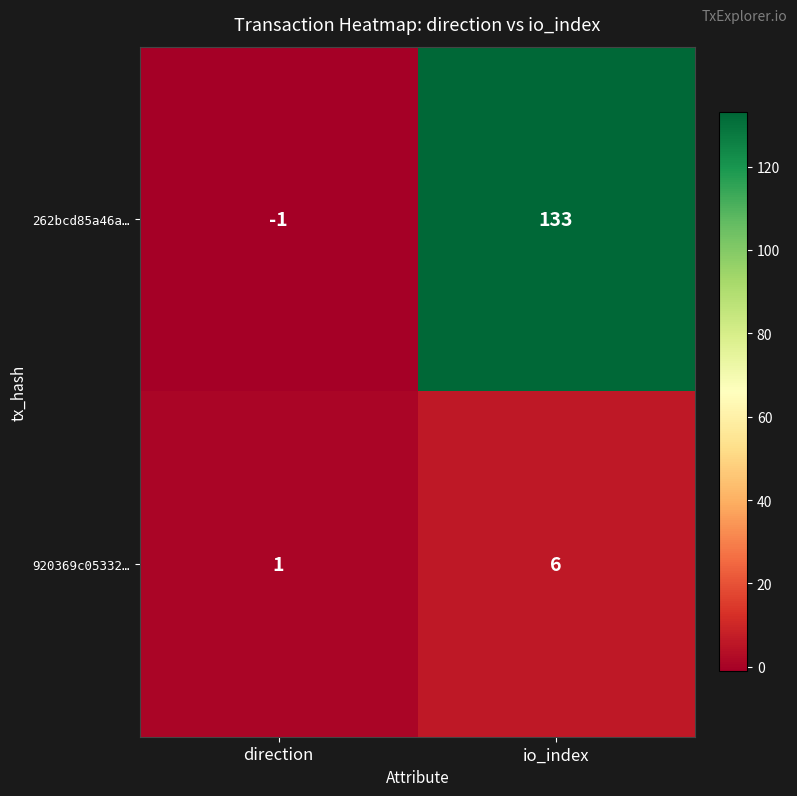

Between direction and io_index, which series saw the biggest shift?

262bcd85a46a…